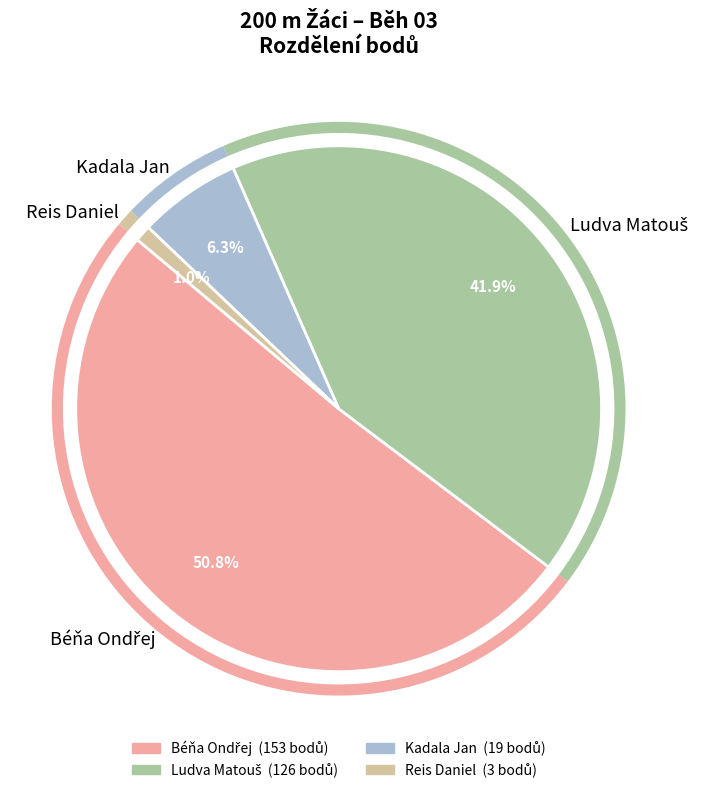

What portion of the pie excludes Kadala Jan?

93.7%